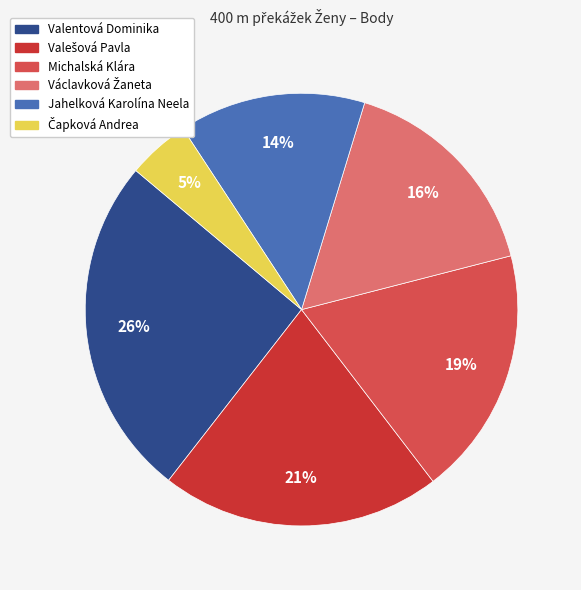

How many slices are in this pie chart?

6